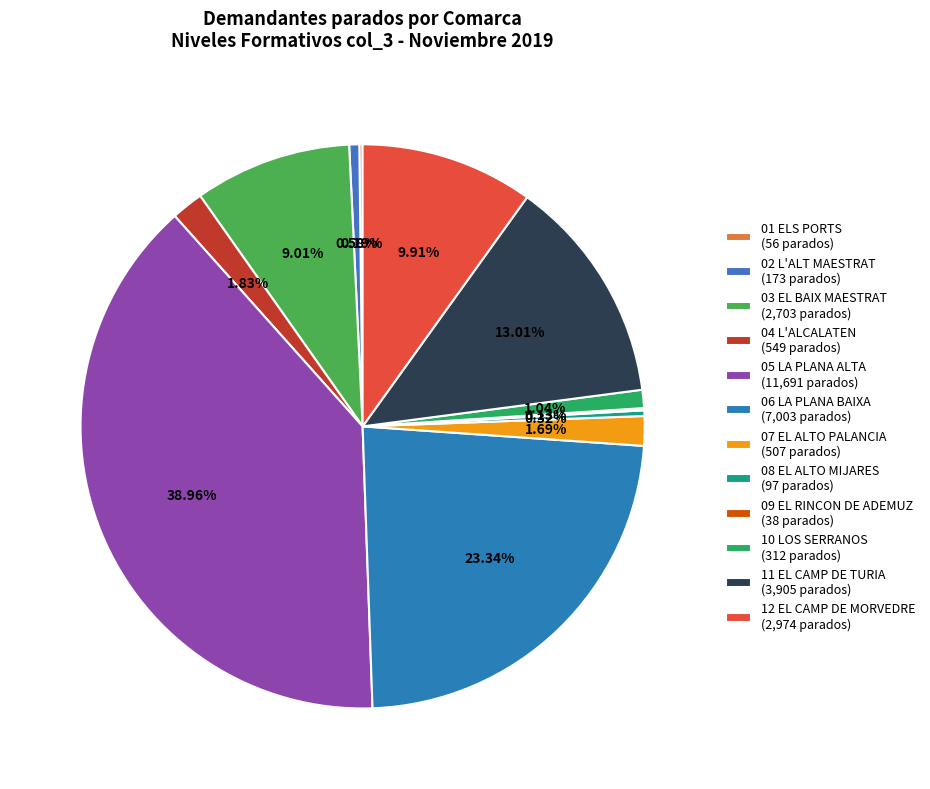

What is the change in value from 06 LA PLANA BAIXA to 07 EL ALTO PALANCIA?

-6496